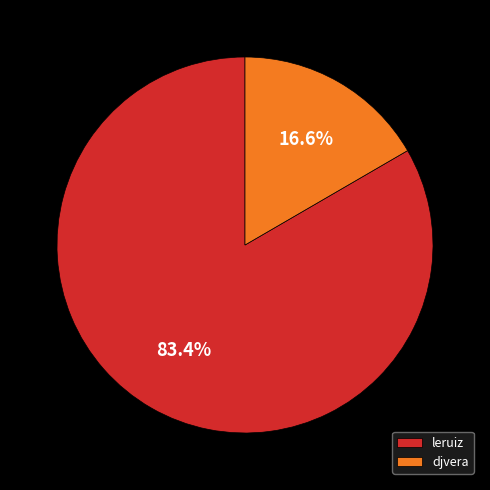

To the nearest percent, what percentage of the pie is leruiz?

83%